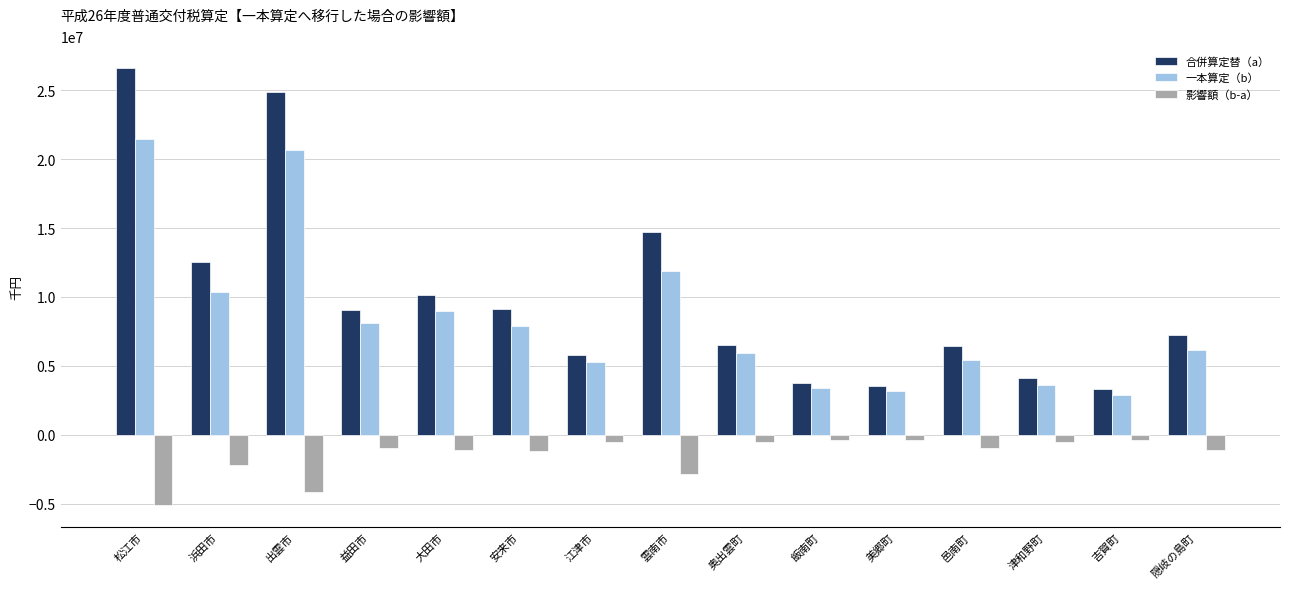

Which series has the largest total across all categories?

合併算定替（a）